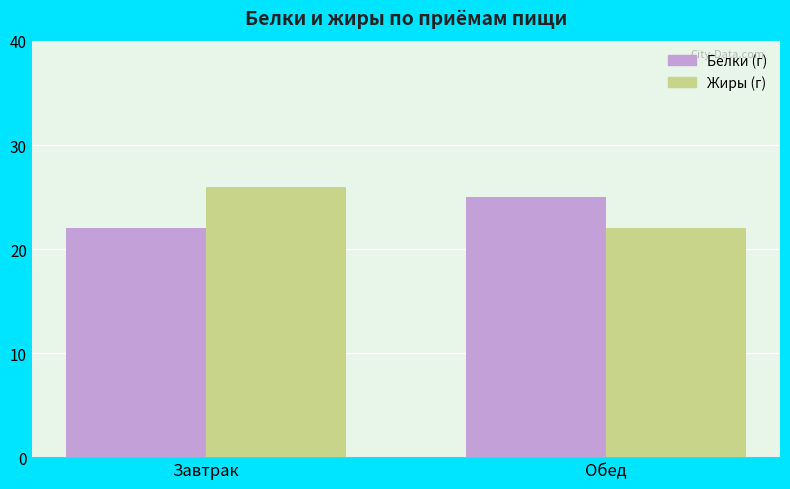

The Жиры (г) series shows 33 at Обед. True or false?

False